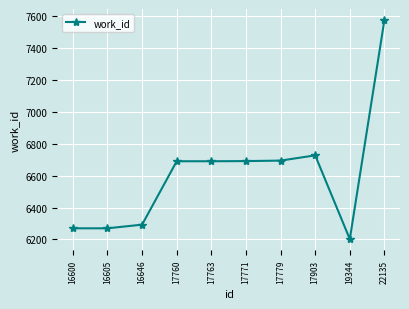

Approximately how many times larger is the value at 16600 compared to 17763?

0.9